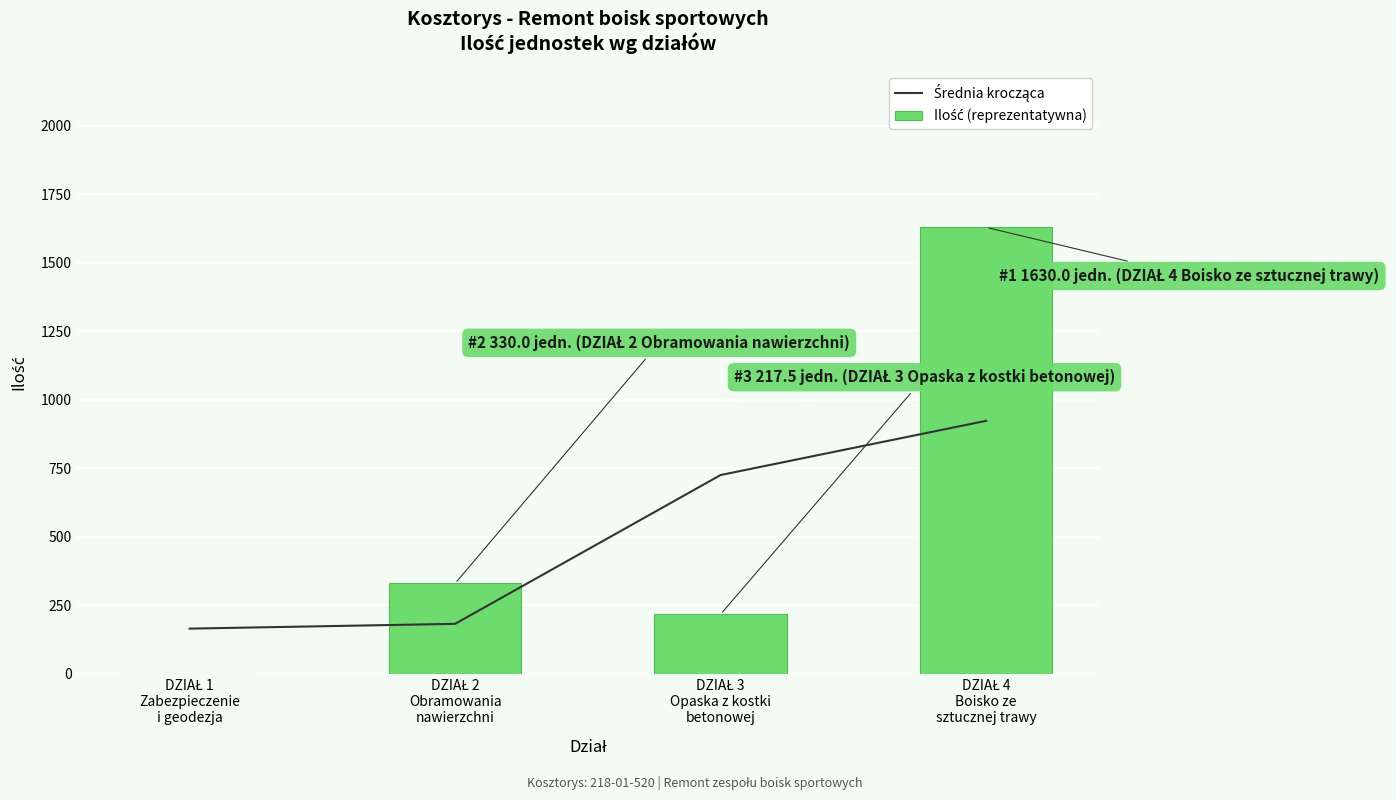

What is the value of the Ilość (reprezentatywna) bar at the 3rd from the left?

217.5